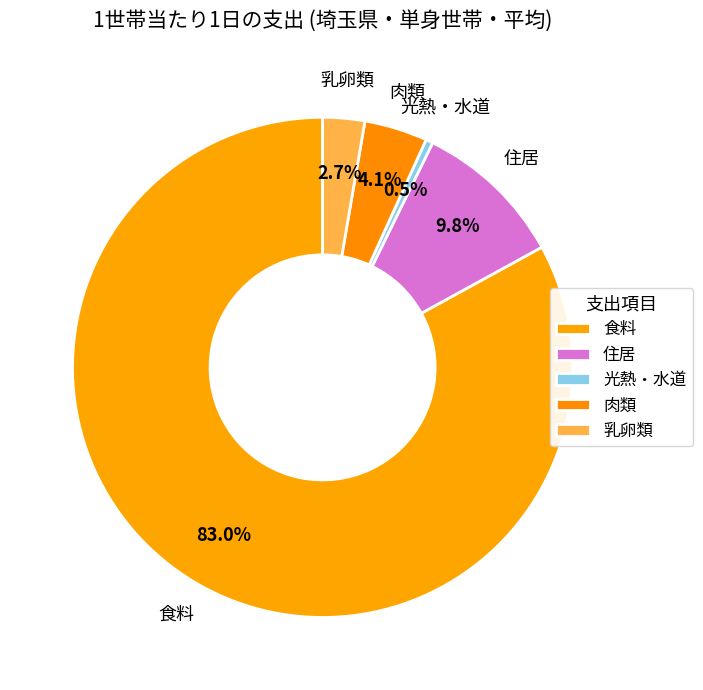

How many slices are in this pie chart?

5